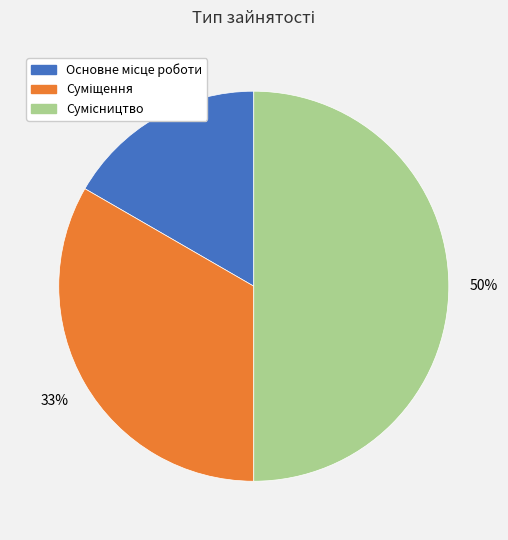

To the nearest percent, what is the average slice percentage?

33%